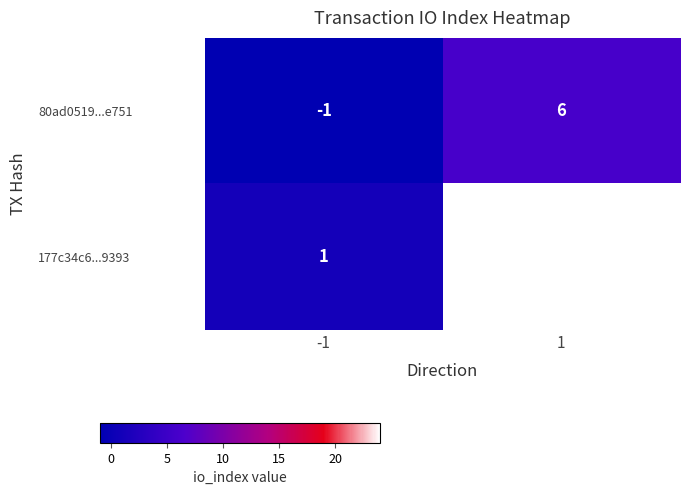

What is the highest value of the 80ad0519...e751 series?

6